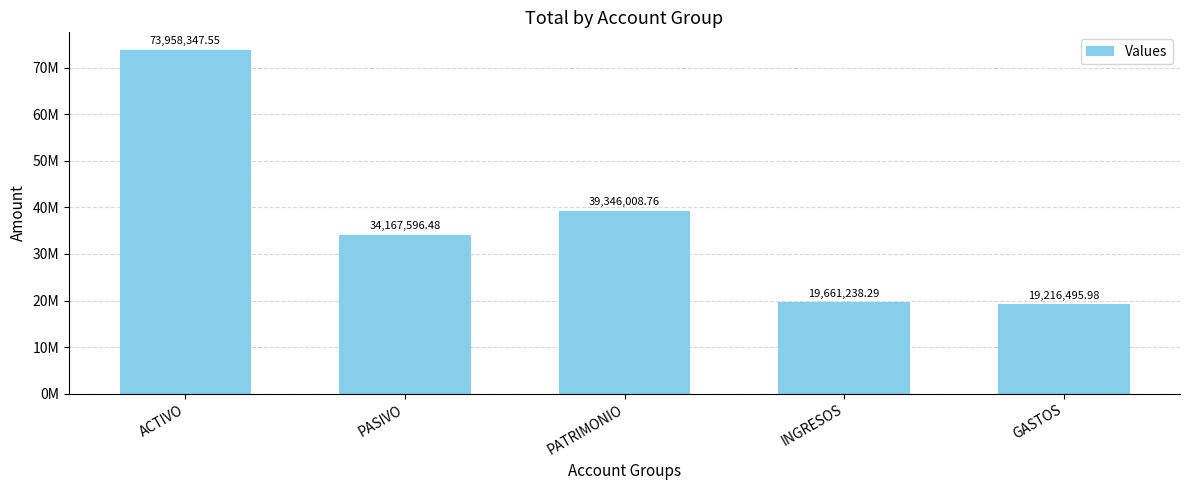

The chart shows a value of 34167596.5 at PASIVO. True or false?

True